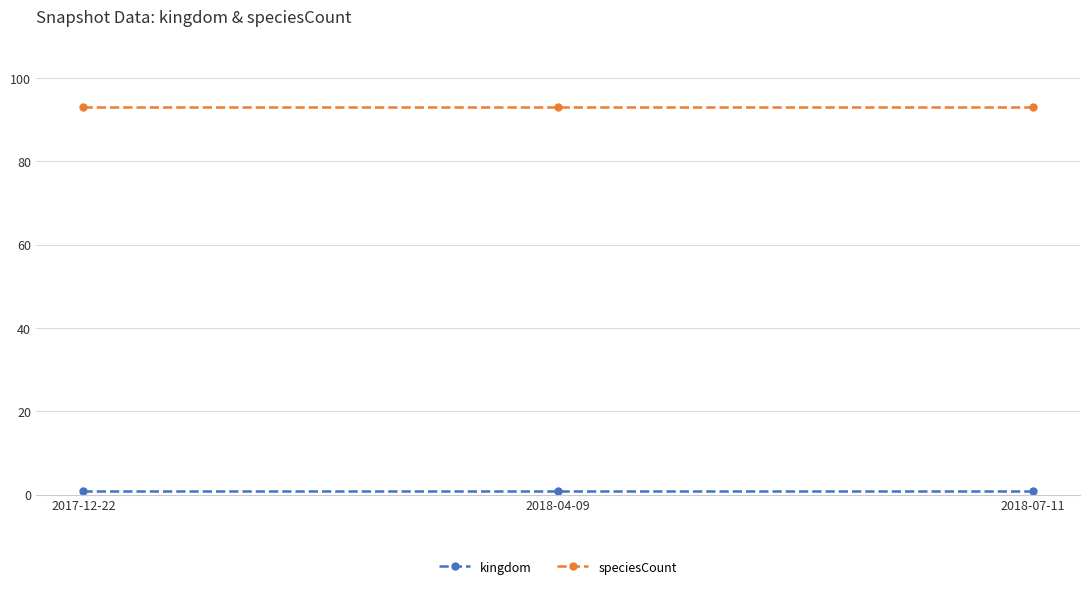

The speciesCount series shows 93 at 2018-04-09. True or false?

True